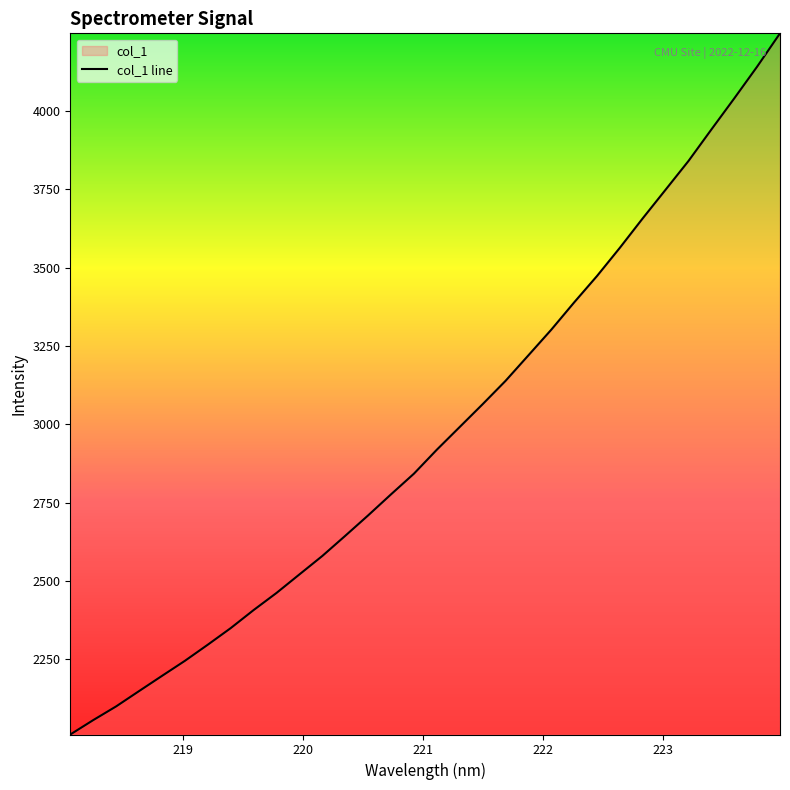

What is the smallest value displayed?

2010.7